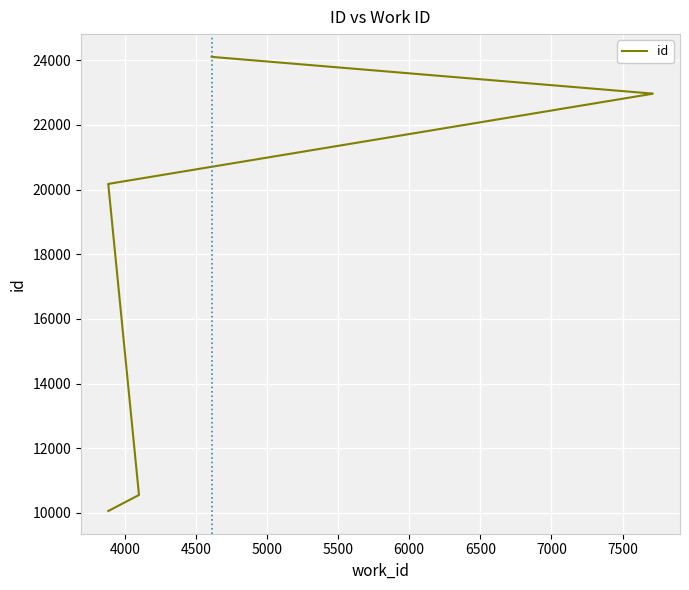

Approximately how many times larger is the value at 4000 compared to 6500?

0.5